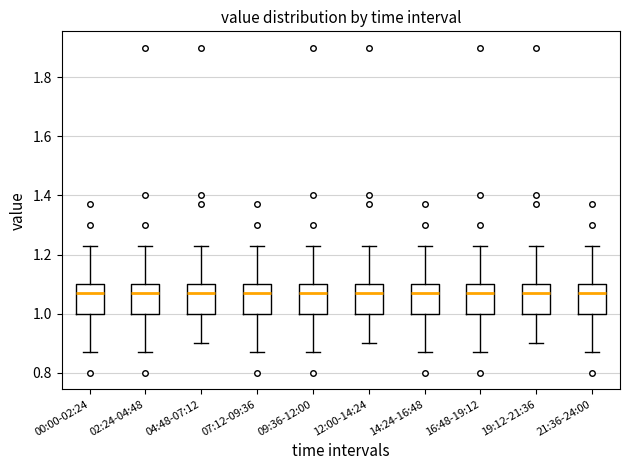

Reading left to right, transcribe this box plot: for each box, give where its median line is, the range the box spans, and where its two whiskers end, as read against the y-axis. The values are not printed on the chart, so give them approximately, as read against the axis.

00:00-02:24: median 1.08, box 1.00 to 1.10, whiskers 0.88 to 1.24
02:24-04:48: median 1.08, box 1.00 to 1.10, whiskers 0.88 to 1.24
04:48-07:12: median 1.08, box 1.00 to 1.10, whiskers 0.90 to 1.24
07:12-09:36: median 1.08, box 1.00 to 1.10, whiskers 0.88 to 1.24
09:36-12:00: median 1.08, box 1.00 to 1.10, whiskers 0.88 to 1.24
12:00-14:24: median 1.08, box 1.00 to 1.10, whiskers 0.90 to 1.24
14:24-16:48: median 1.08, box 1.00 to 1.10, whiskers 0.88 to 1.24
16:48-19:12: median 1.08, box 1.00 to 1.10, whiskers 0.88 to 1.24
19:12-21:36: median 1.08, box 1.00 to 1.10, whiskers 0.90 to 1.24
21:36-24:00: median 1.08, box 1.00 to 1.10, whiskers 0.88 to 1.24